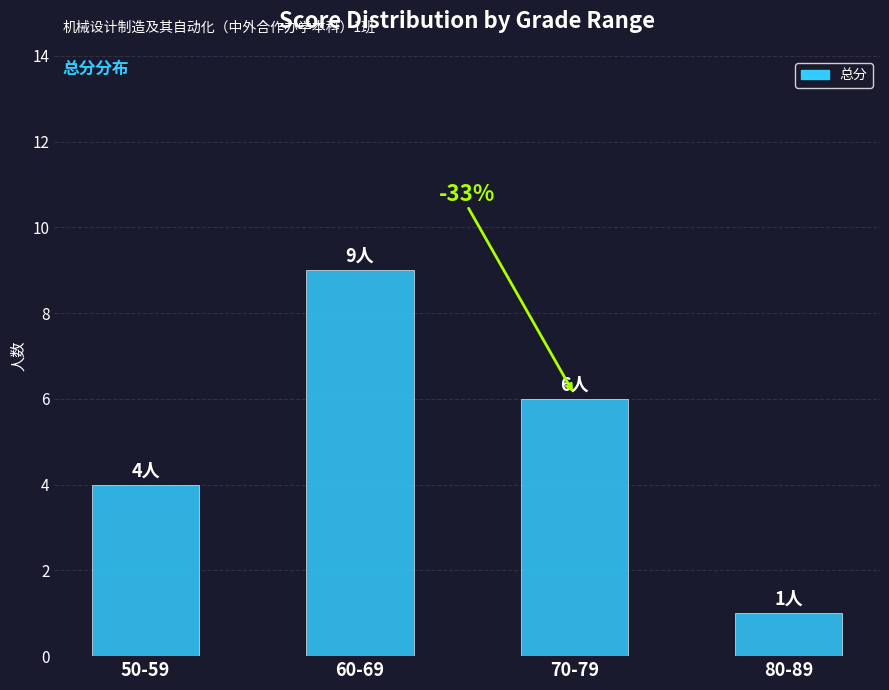

Count the values in the range 4 to 9.

3